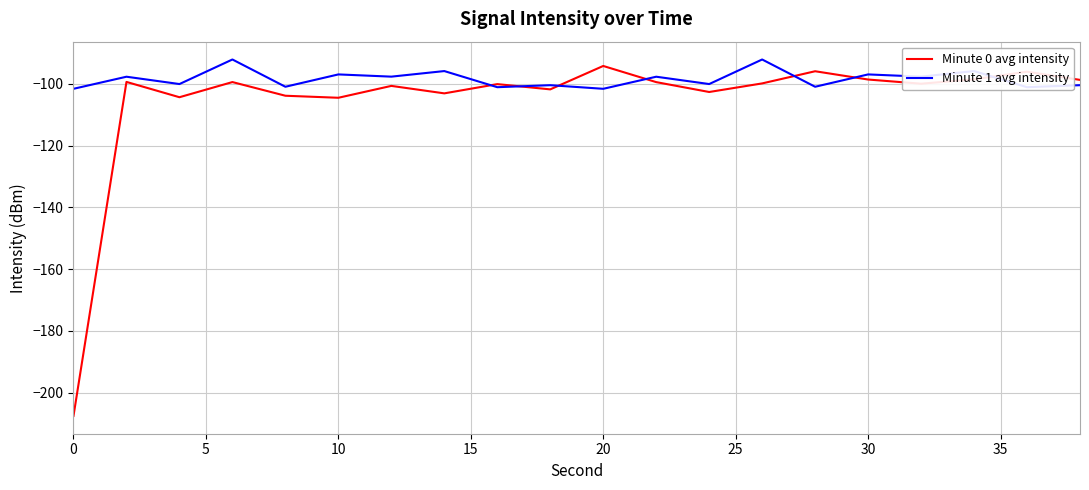

How many lines are shown in the chart?

2